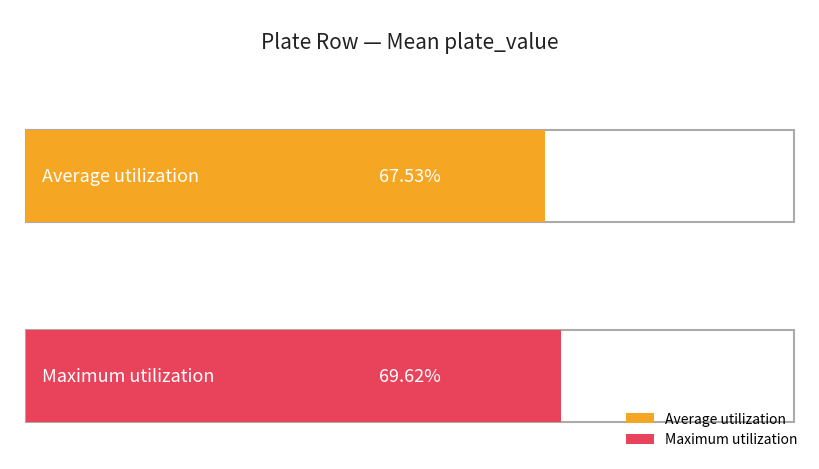

Which series has the largest total across all categories?

Maximum utilization